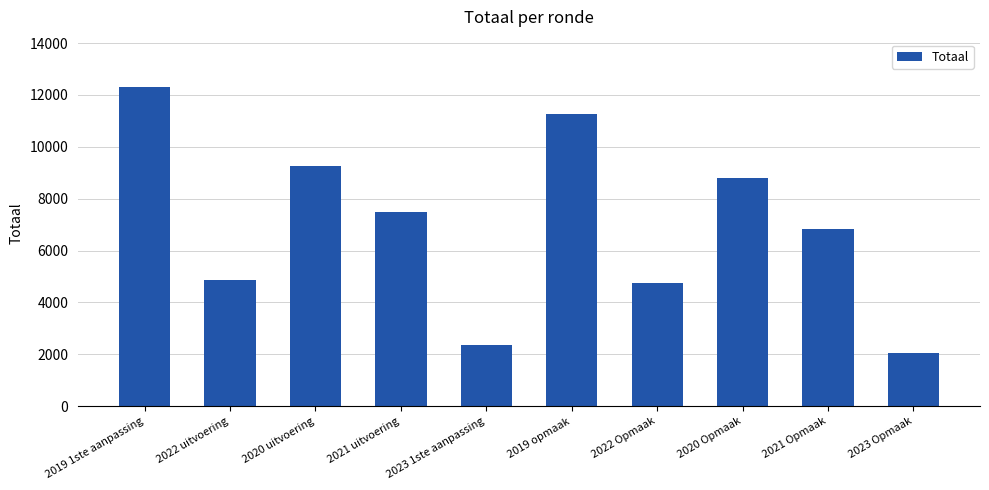

What is the sum of all values?

69997